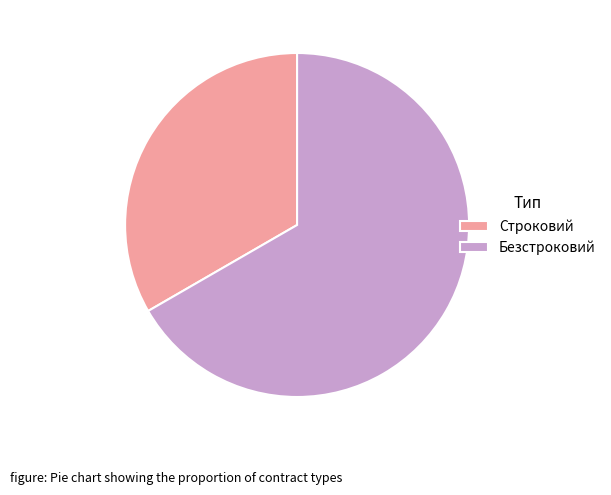

Between Строковий and Безстроковий, which is larger?

Безстроковий